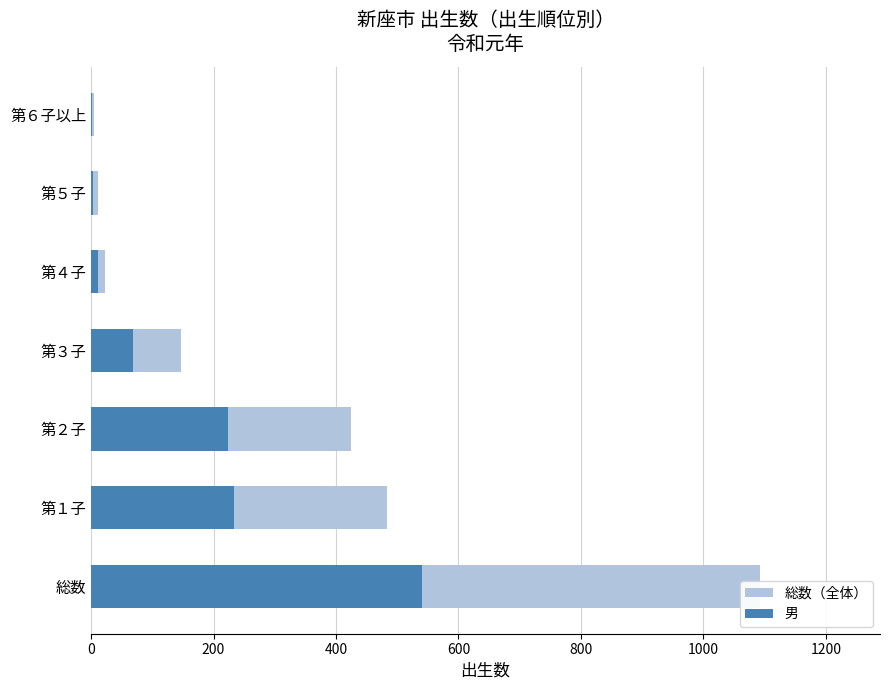

How many bars are there in total?

14